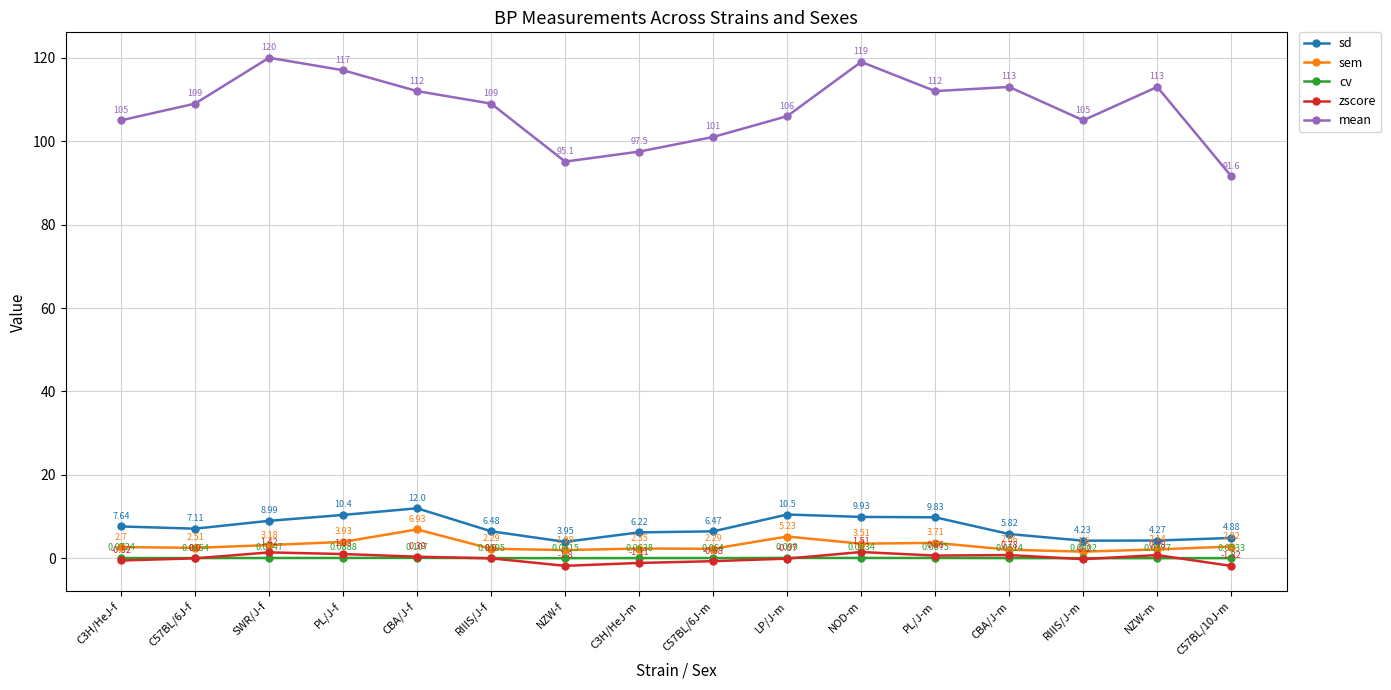

True or false: mean and sem cross at least once.

False